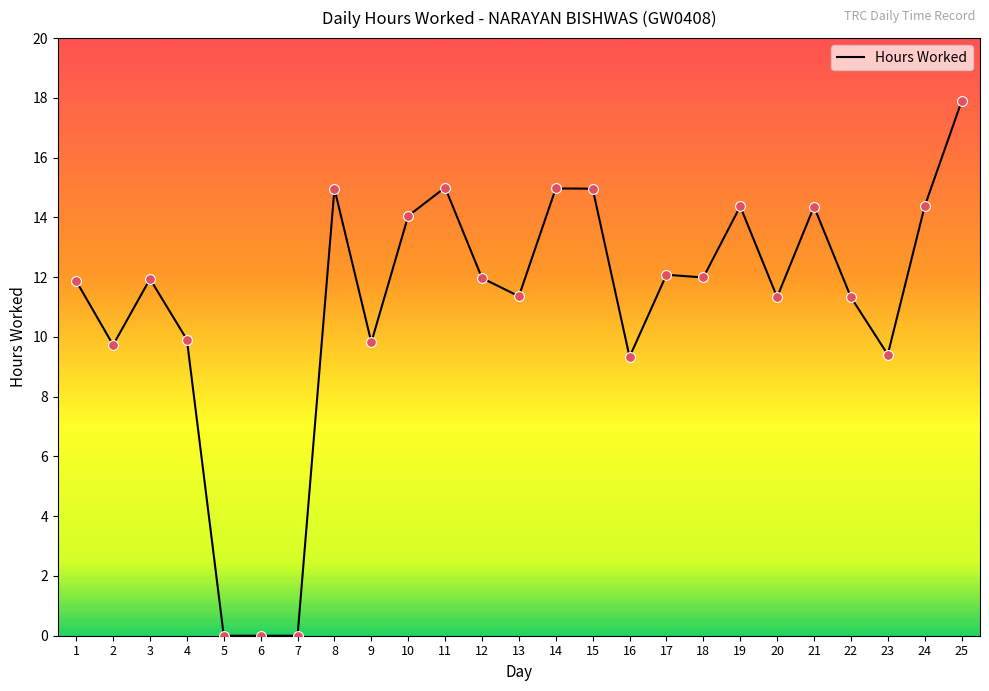

Approximately how many times larger is the value at 9 compared to 1?

0.8